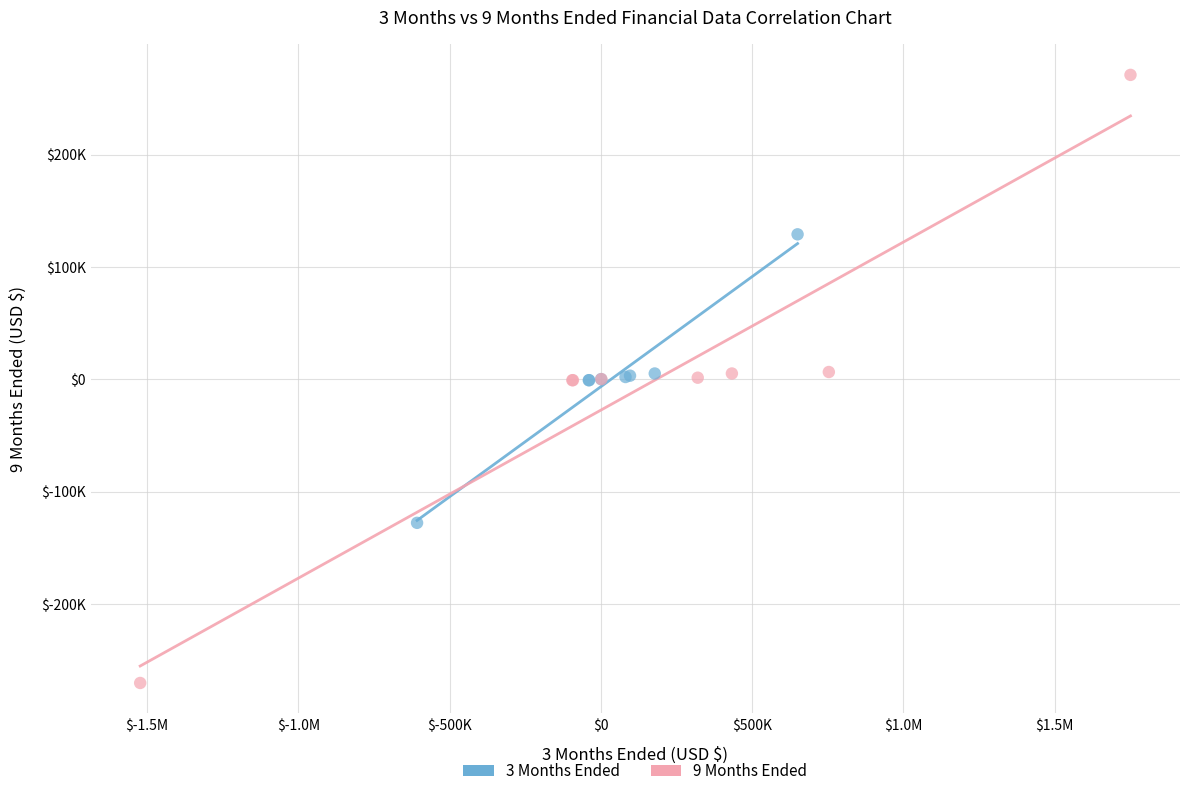

Which series has the largest Y range (max minus min)?

9 Months Ended